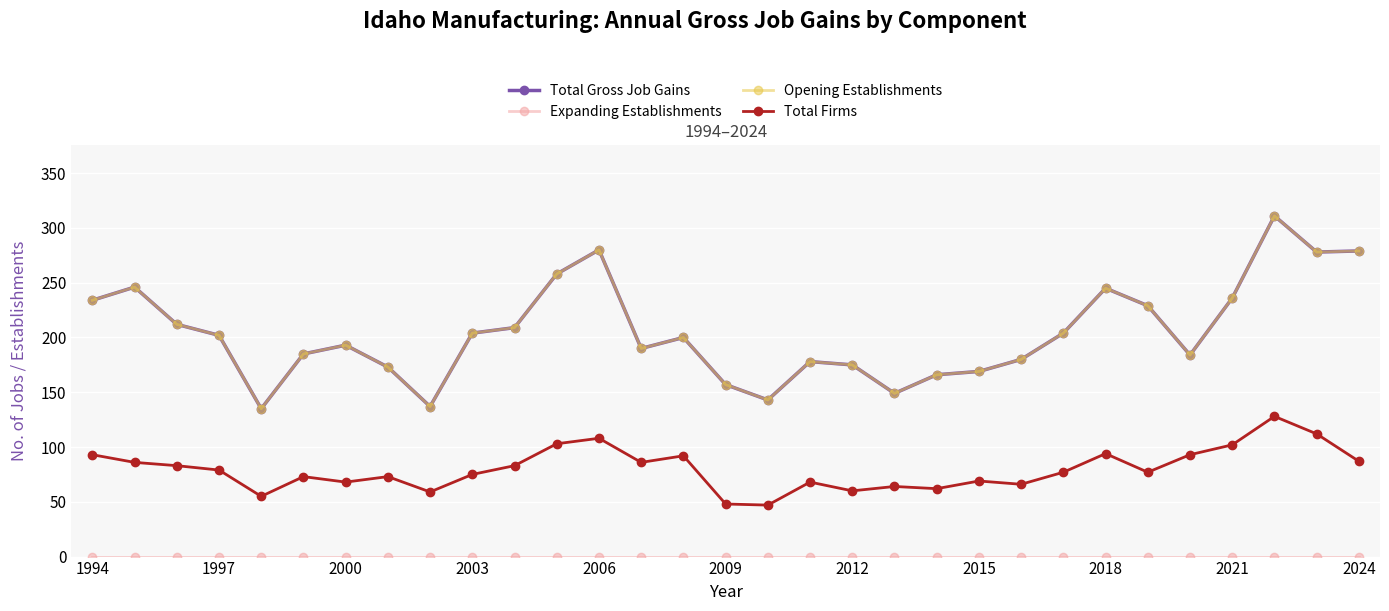

Does the chart have visible grid lines?

Yes